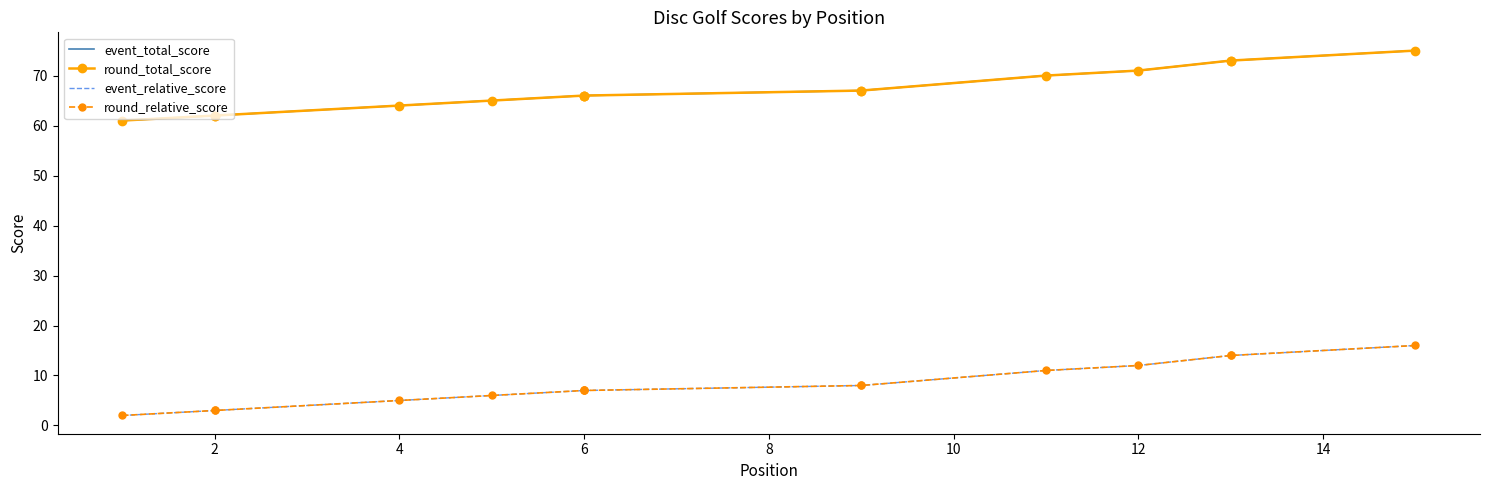

What value does the round_relative_score series have at 12, to the nearest 5?

10